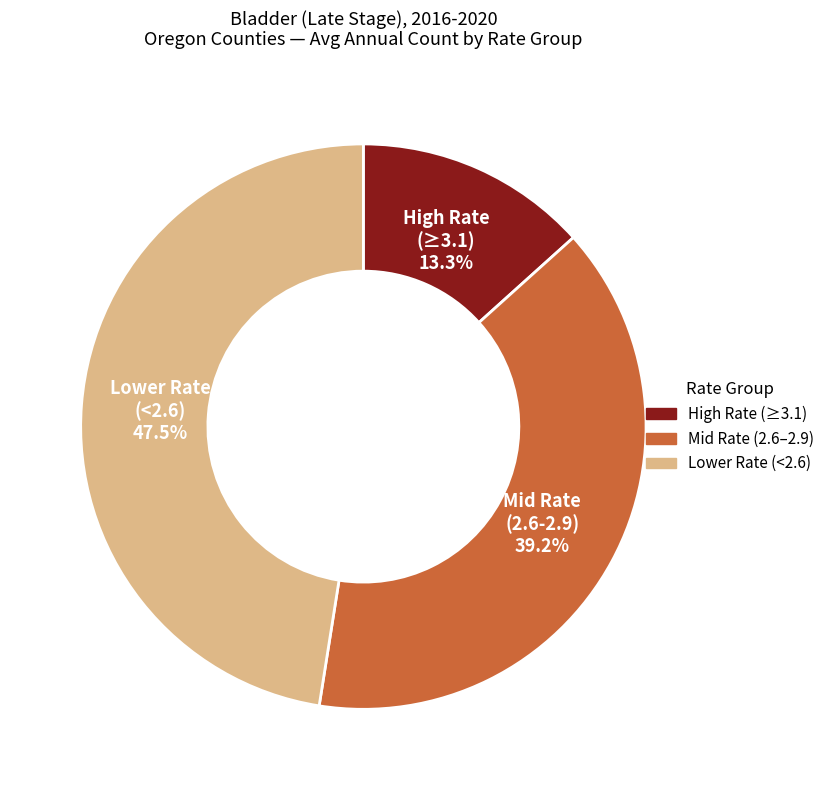

To the nearest percent, what is the difference between the largest and smallest slice percentages?

34%